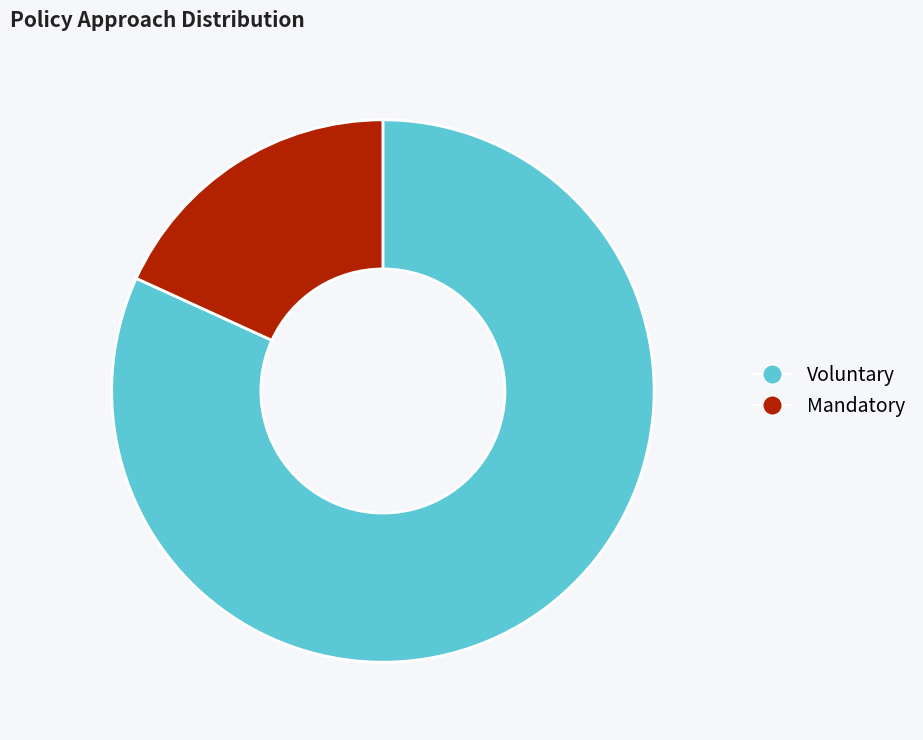

What is the largest slice in the pie chart?

Voluntary